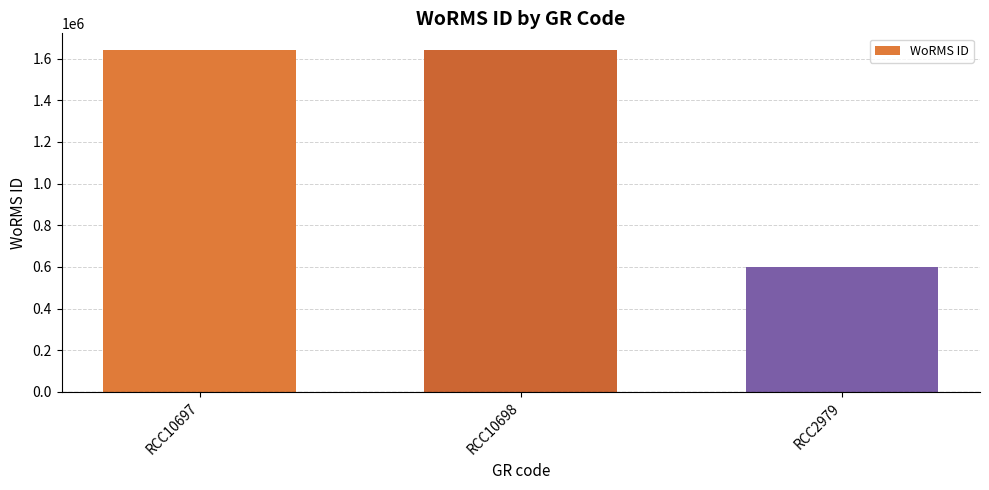

What is the average value?

1293319